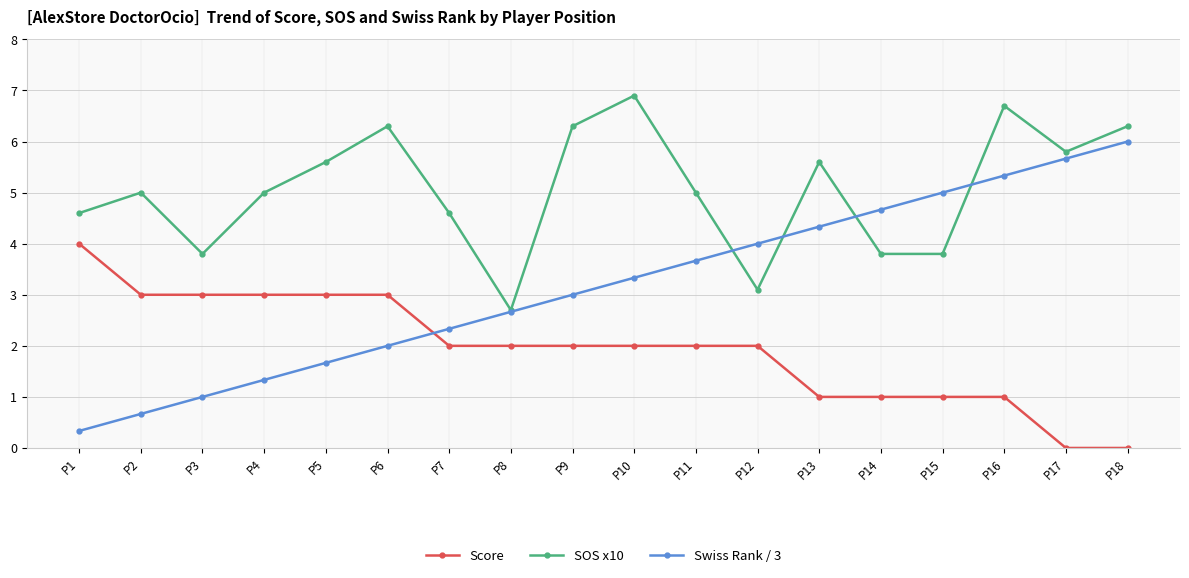

What is the sum of all Swiss Rank / 3 values?

57.0